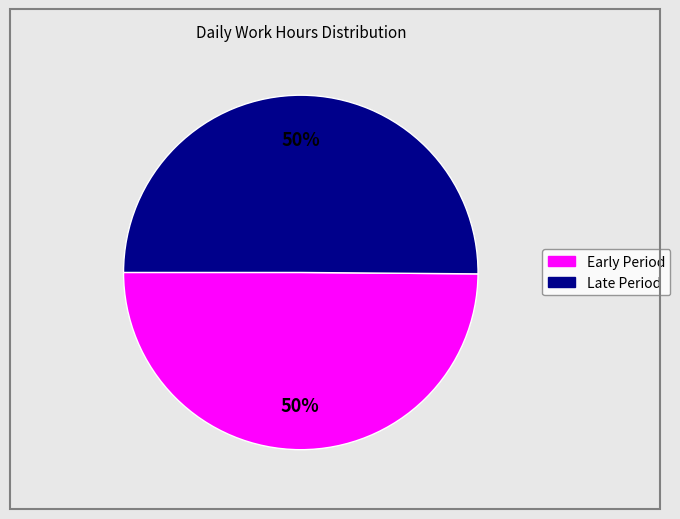

To the nearest percent, what is the average slice percentage?

50%